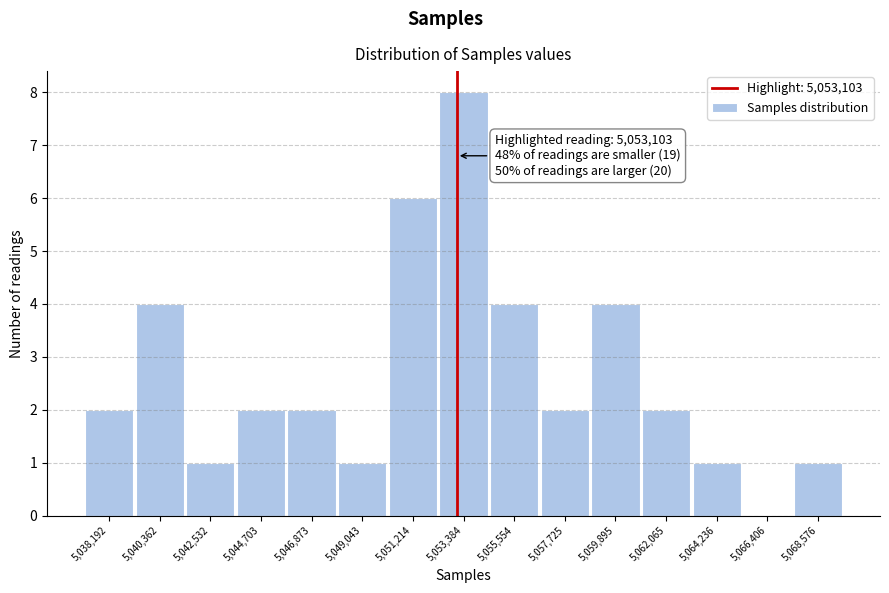

Over which range of the x-axis is the bar tallest?

5052500 to 5054500